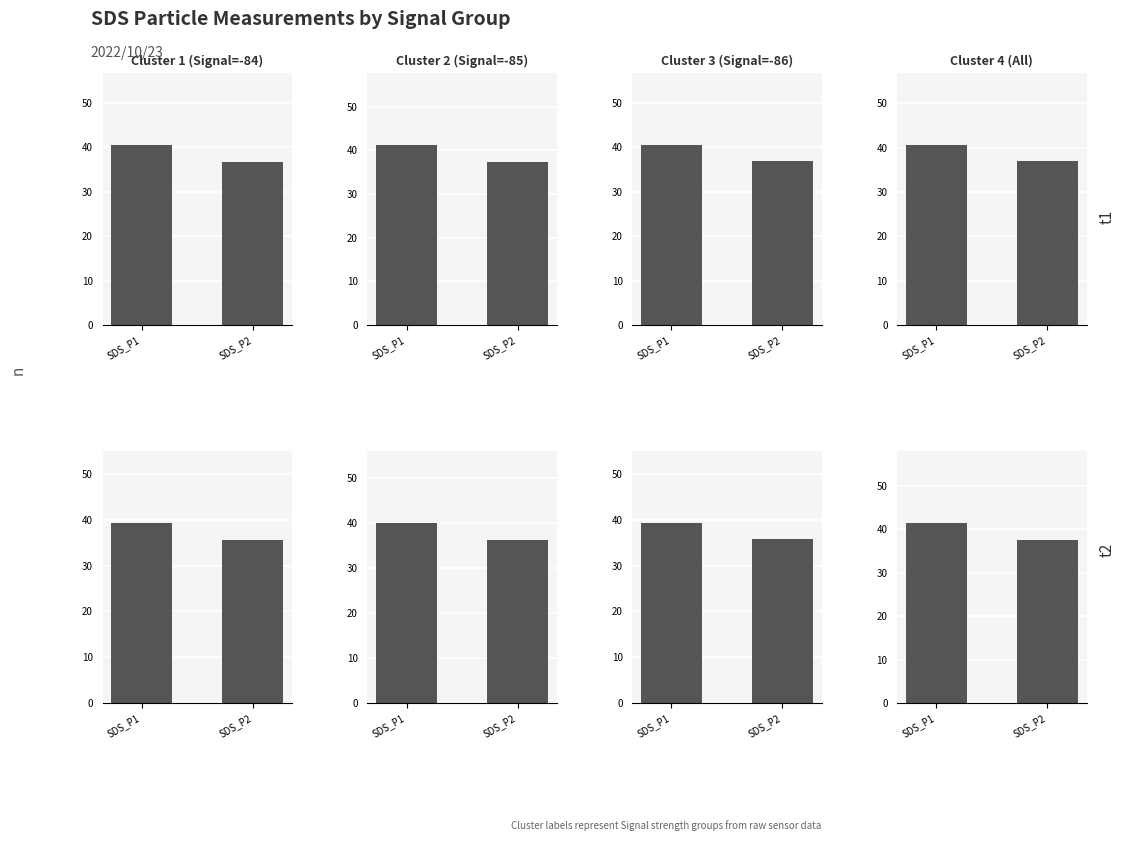

Between SDS_P2 and SDS_P1, which is larger?

SDS_P1